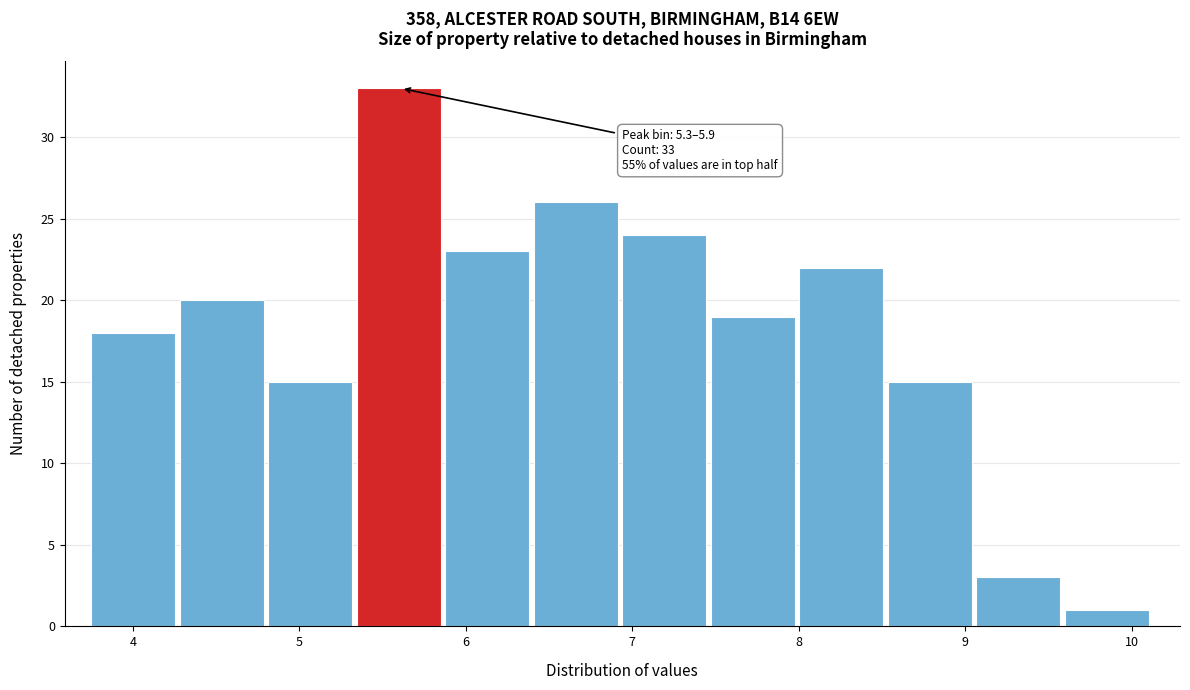

Which range on the x-axis has the tallest bar?

5.3 to 5.9